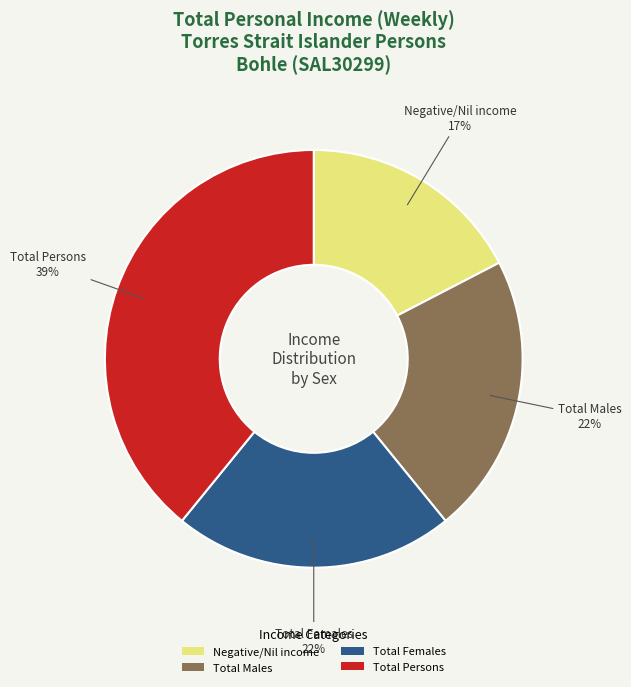

What is the ratio of the value at Total Males to the value at Total Females?

1.0